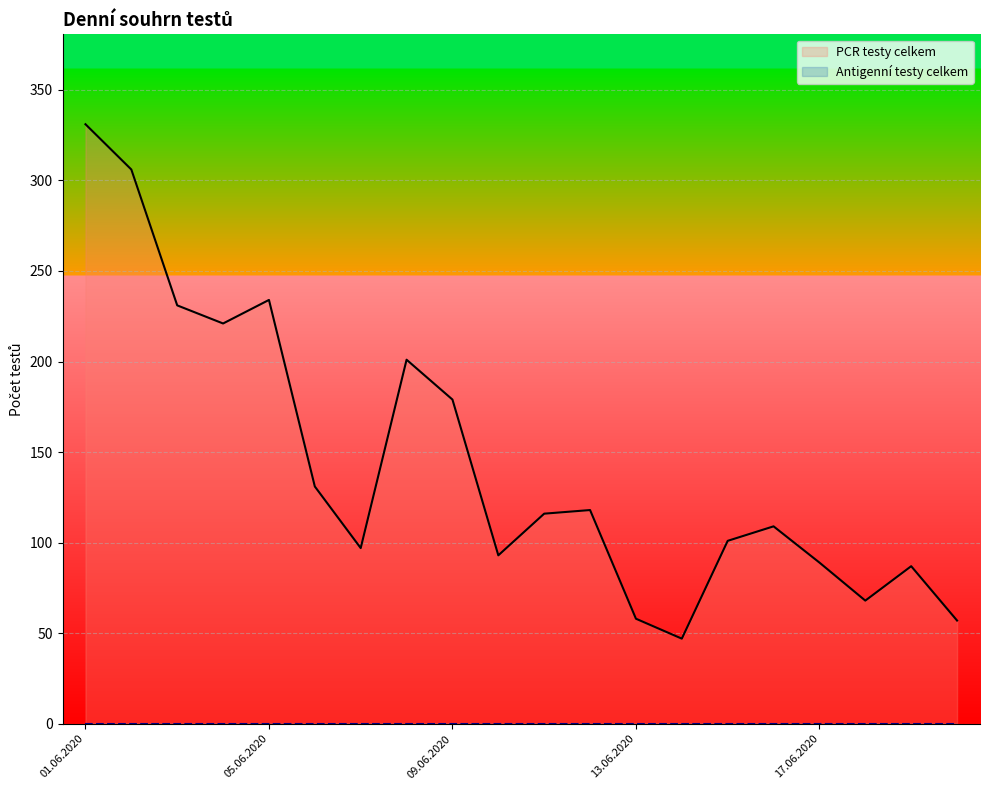

Is this an area chart (filled region under the line)?

No